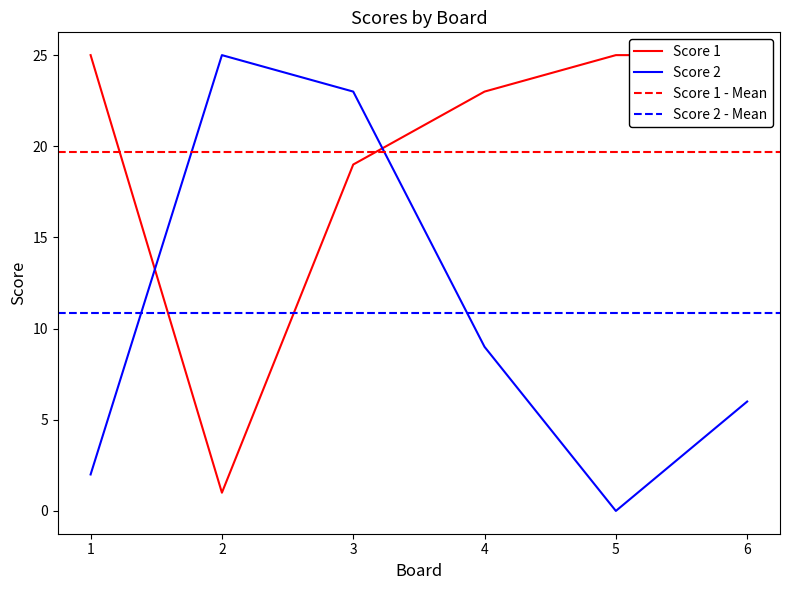

Reading left to right, transcribe all the data shown in this chart.

Score 1: 1=25	2=1	3=19	4=23	5=25	6=25
Score 2: 1=2	2=25	3=23	4=9	5=0	6=6